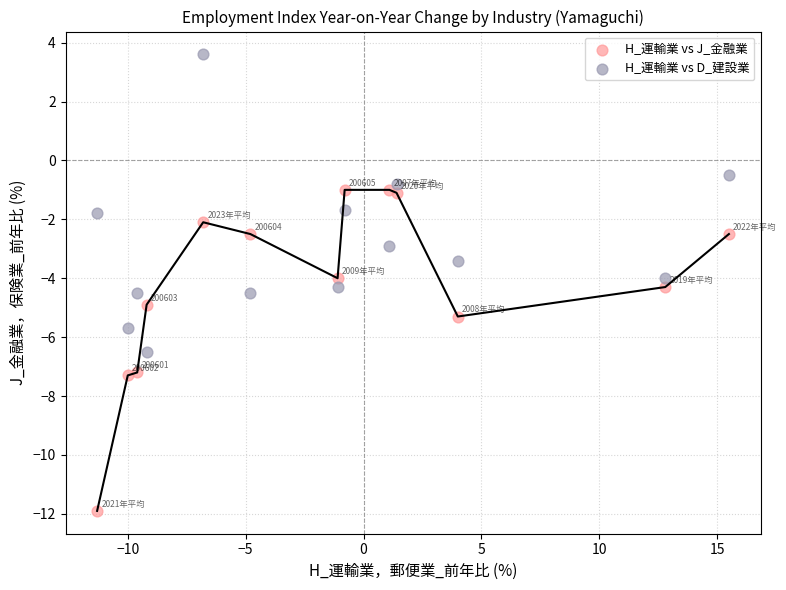

Across all data points, what is the range of Y values (max minus min)?

15.5